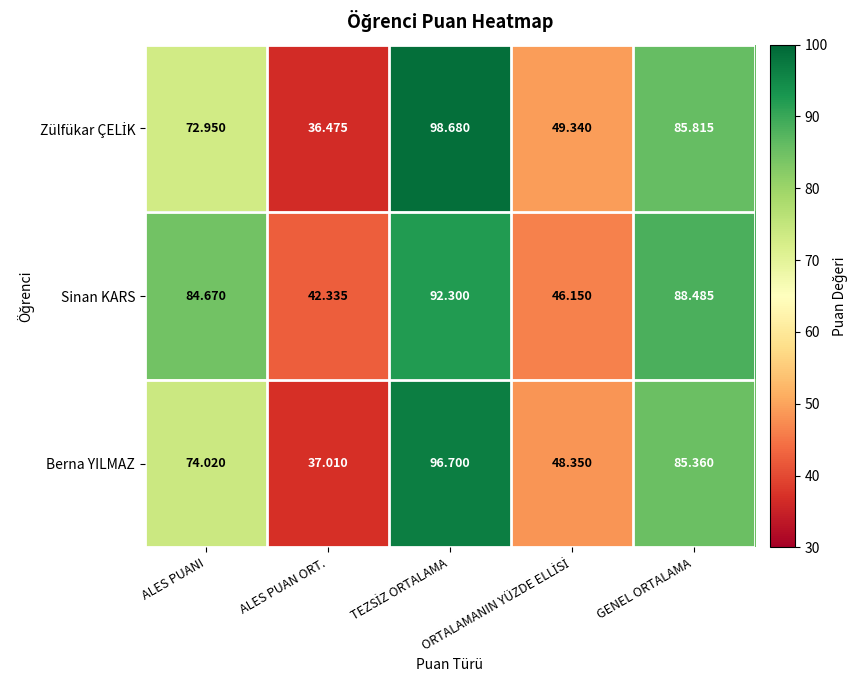

Which series has the largest total across all categories?

Sinan KARS